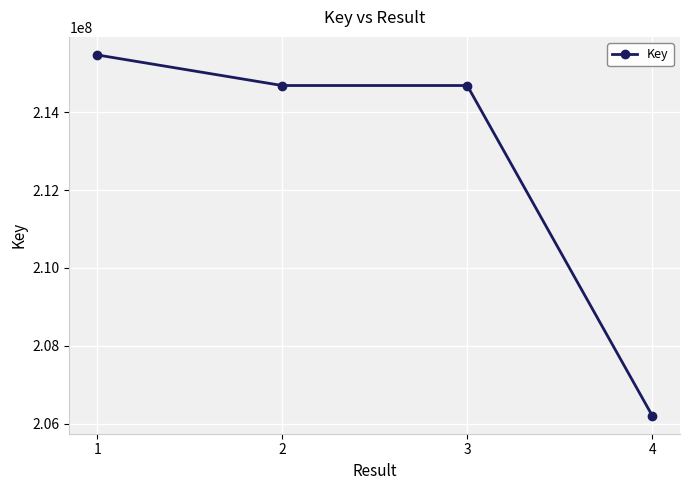

What value does the data have at 2, to the nearest 100?

214688500